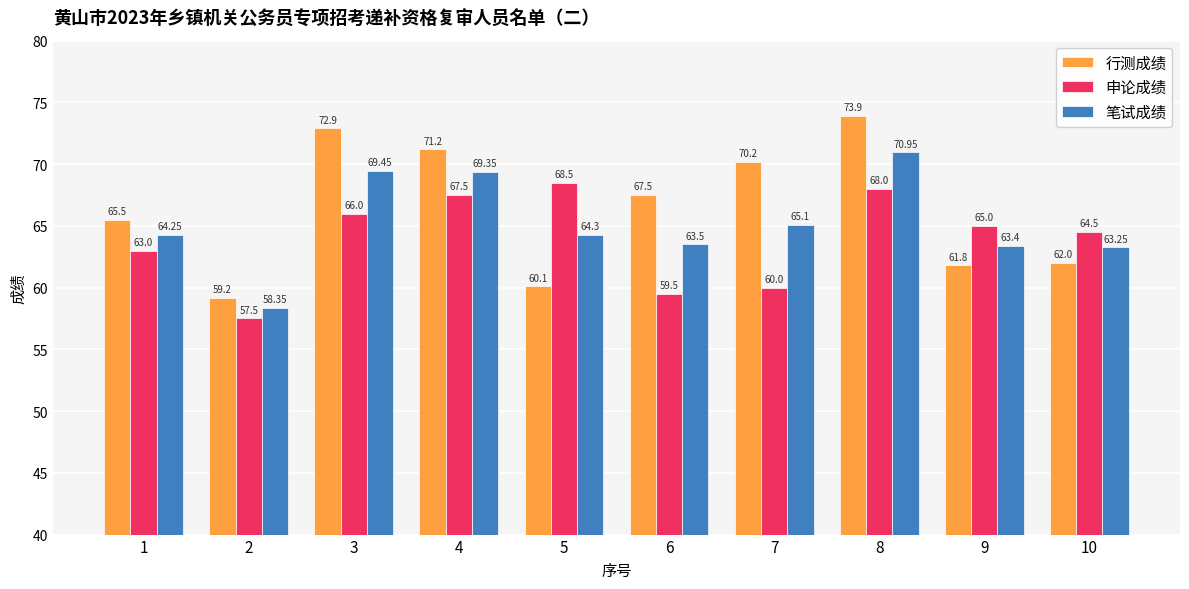

List the labels in order of 笔试成绩 value, smallest first.

2, 10, 9, 6, 1, 5, 7, 4, 3, 8